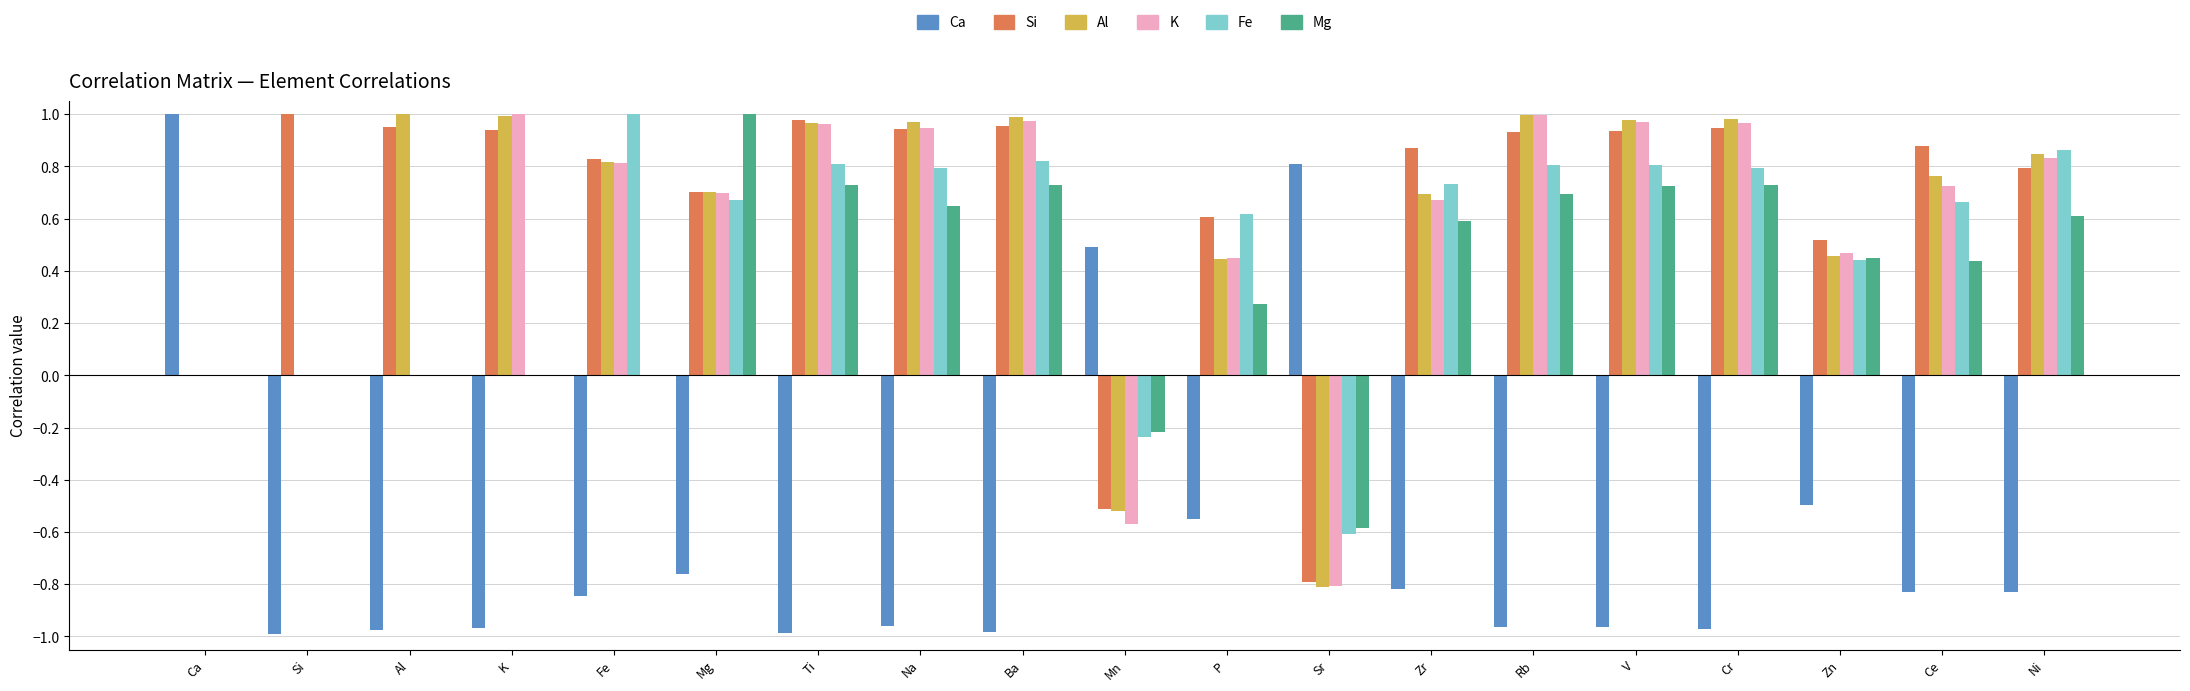

How many groups of bars are there?

19